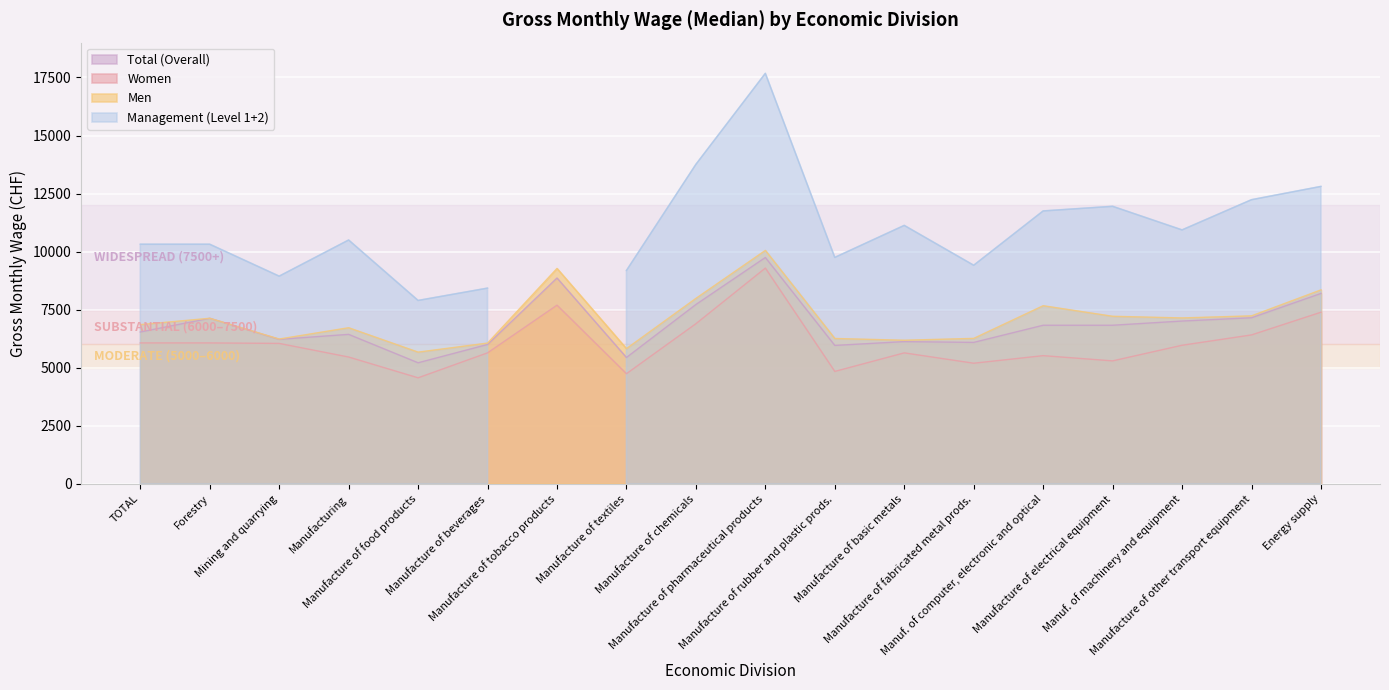

How many categories are shown in the chart?

18